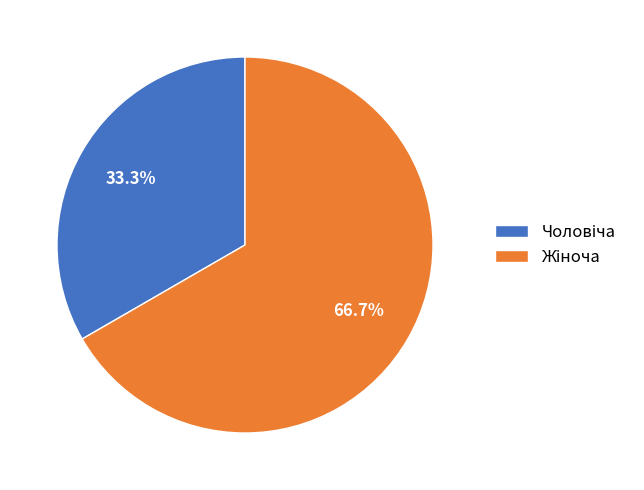

Is there a majority slice in this chart?

Yes